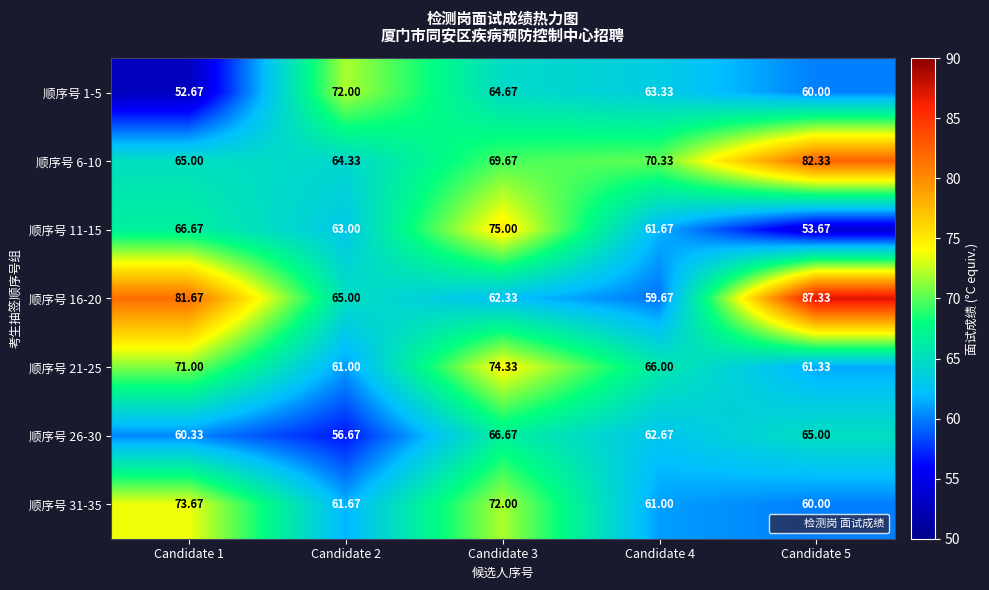

Which series changed the most between Candidate 2 and Candidate 5?

顺序号 16-20